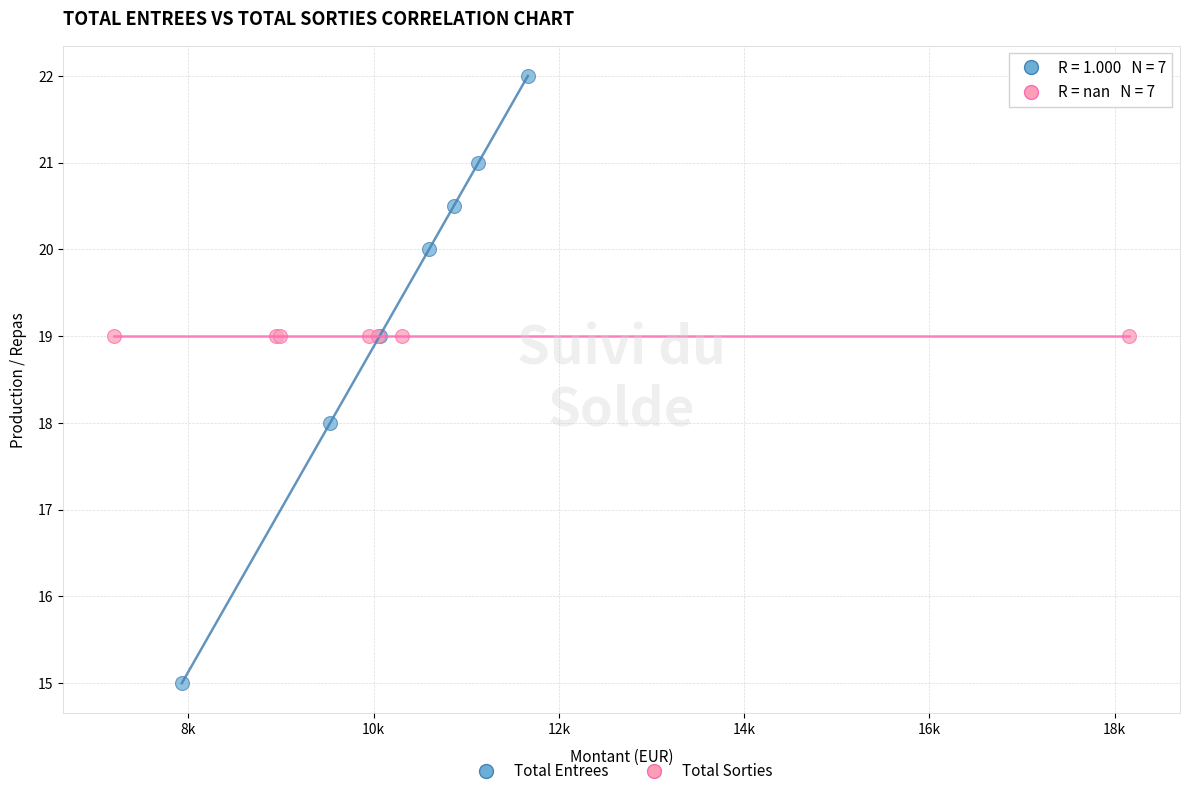

Which series contains the highest Y value?

Total Entrees